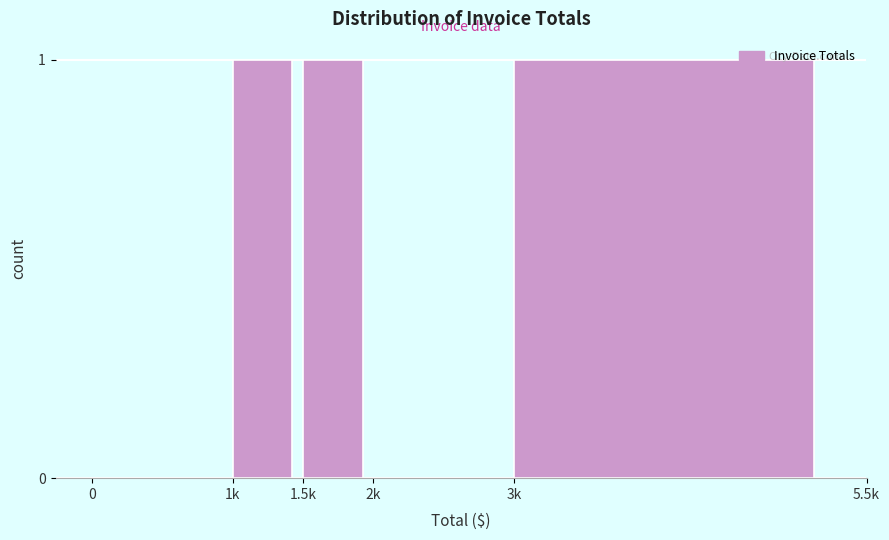

Reading left to right, what are all the values shown in this chart?

0=0	1k=1	1.5k=1	2k=0	3k=1